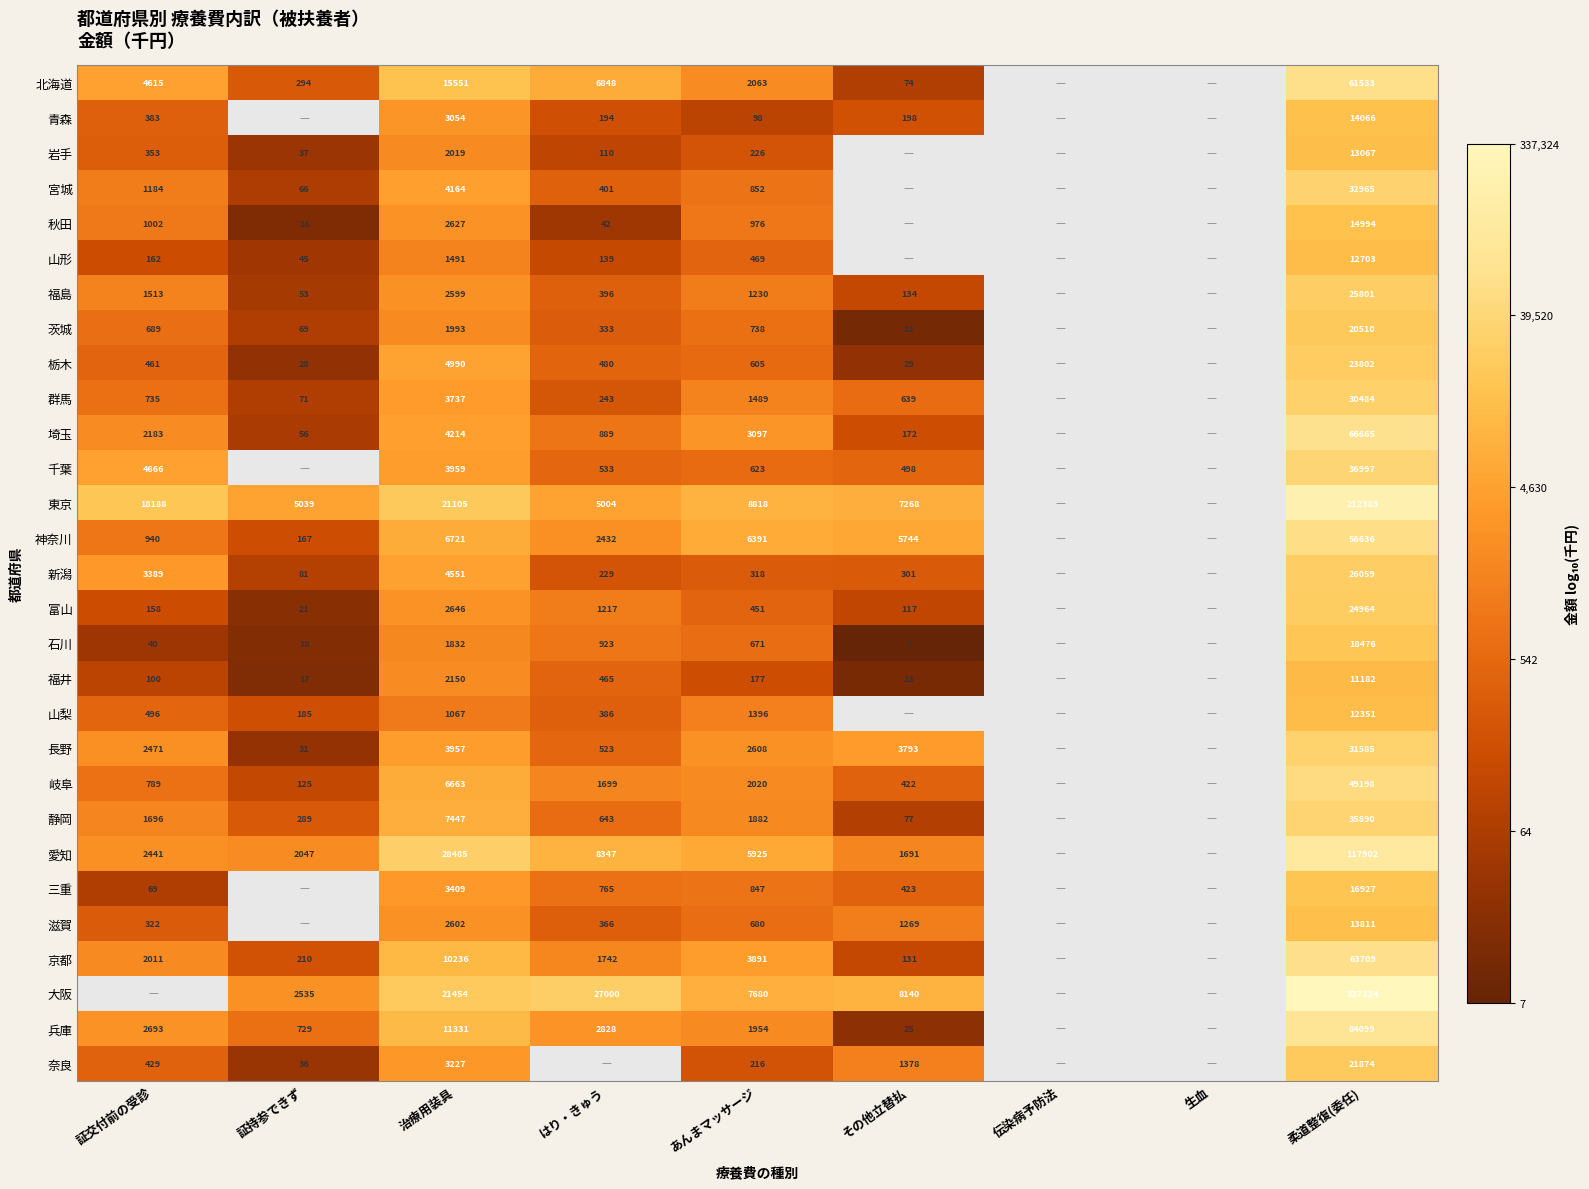

Is it true that 山形 equals 4.1 at 柔道整復(委任)?

True